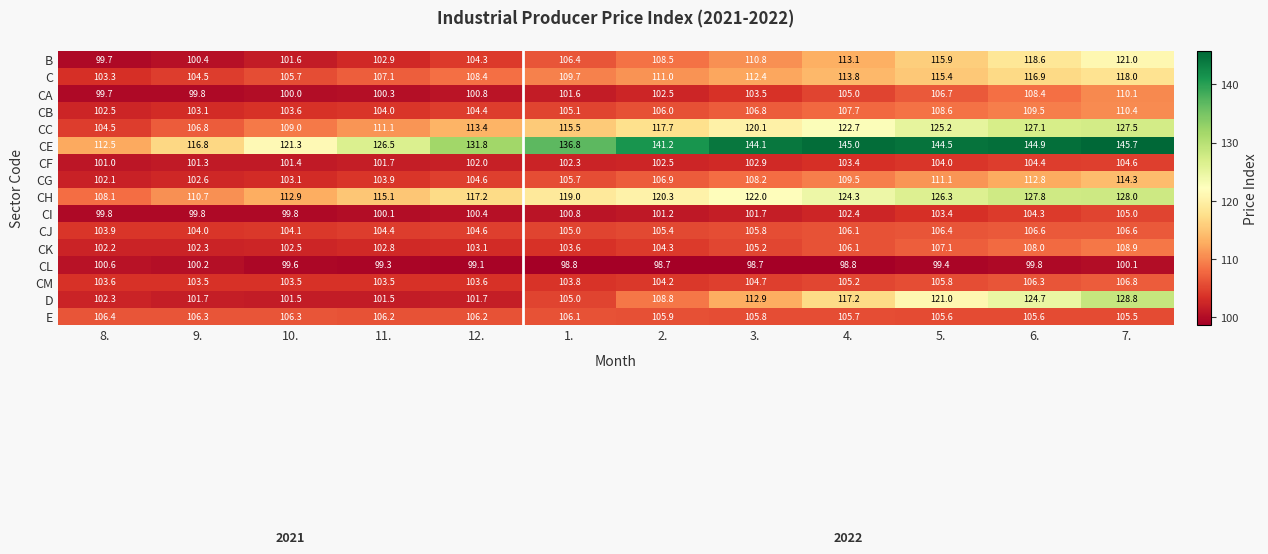

What is the highest value of the CE series?

145.7